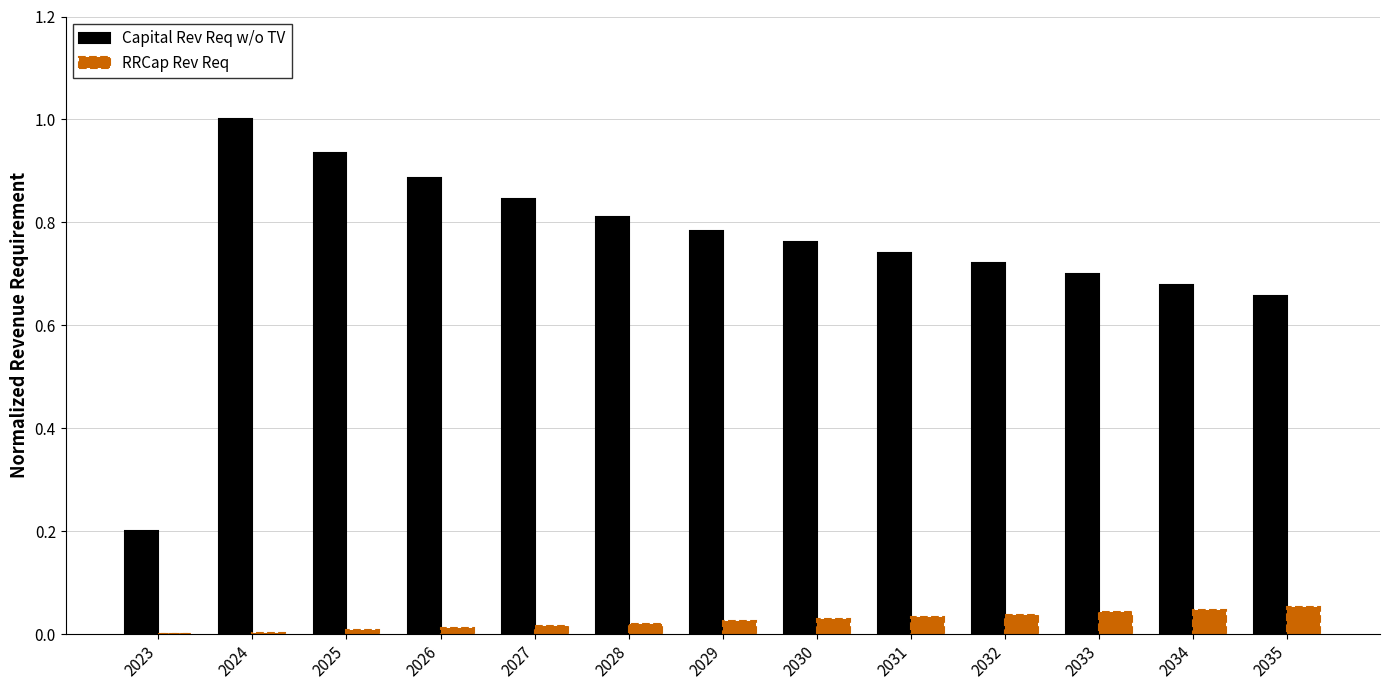

What are all the series names shown in the legend?

Capital Rev Req w/o TV, RRCap Rev Req